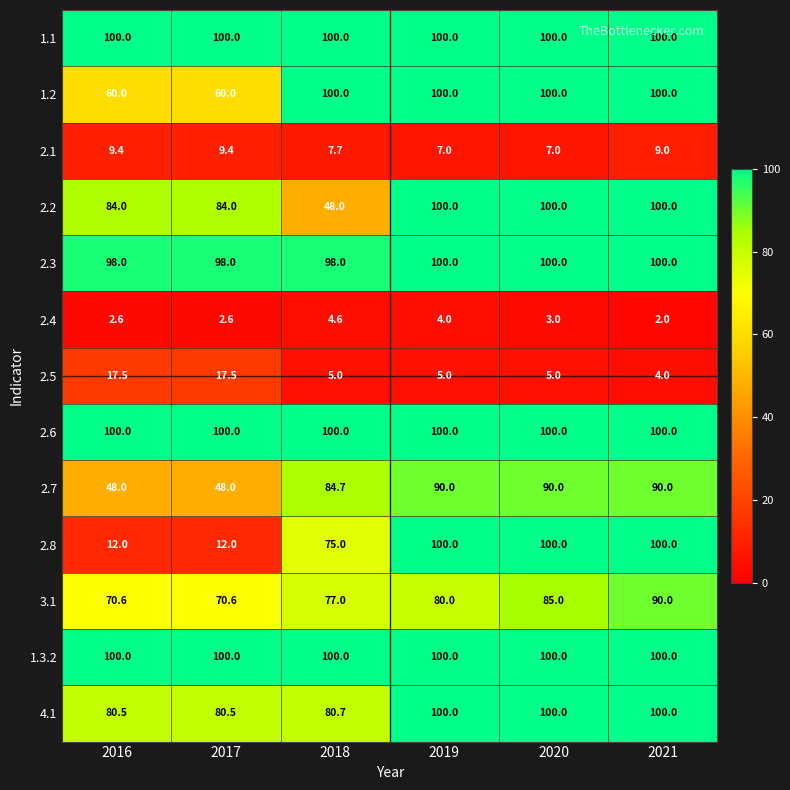

What is the sum of the 2.2 values at 2018 and 2020?

148.0